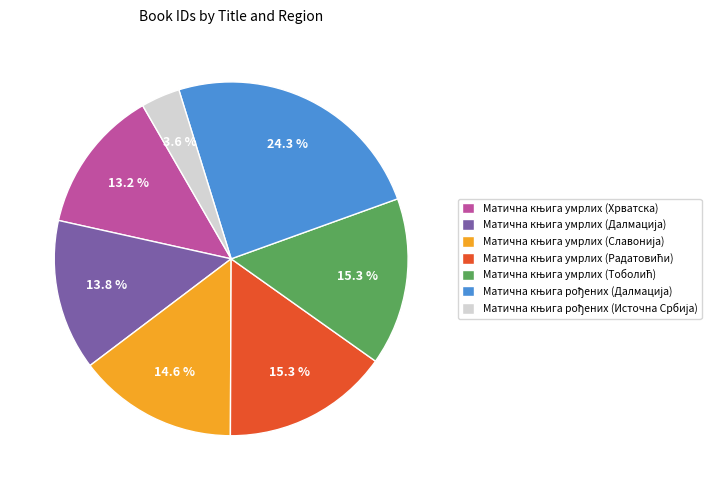

Is there any slice that represents more than half of the pie?

No